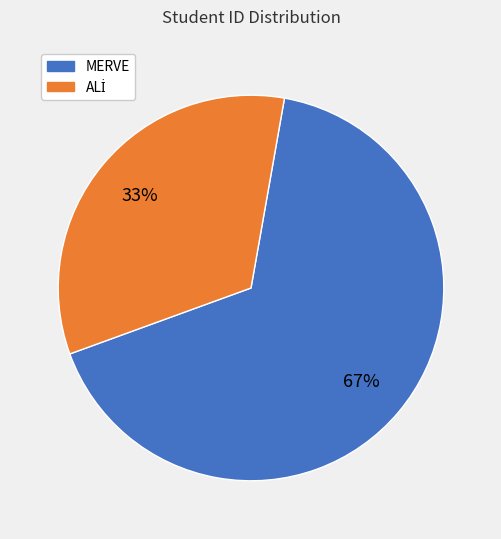

Is there a majority slice in this chart?

Yes